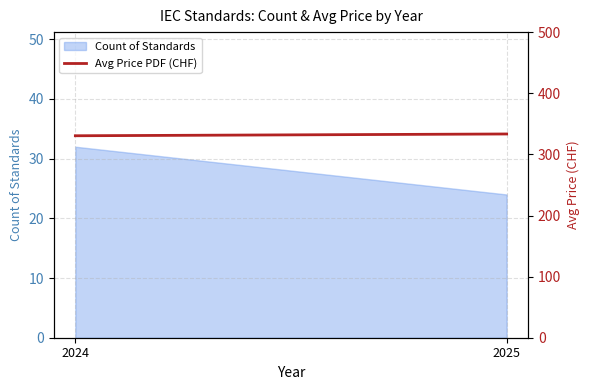

Where is the data nearest to the value 332?

2024